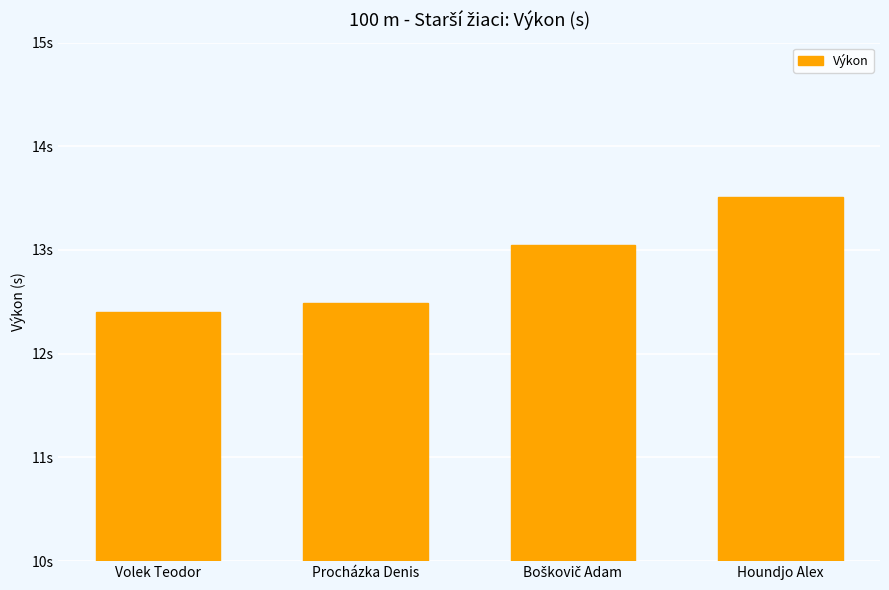

True or false: the data shows 12.5 at Procházka Denis.

True